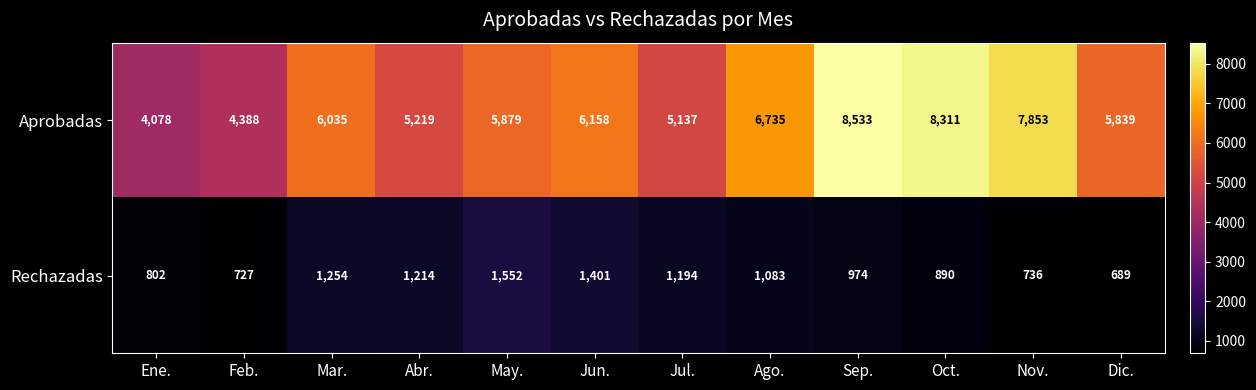

The Aprobadas series shows 2305 at Feb.. True or false?

False